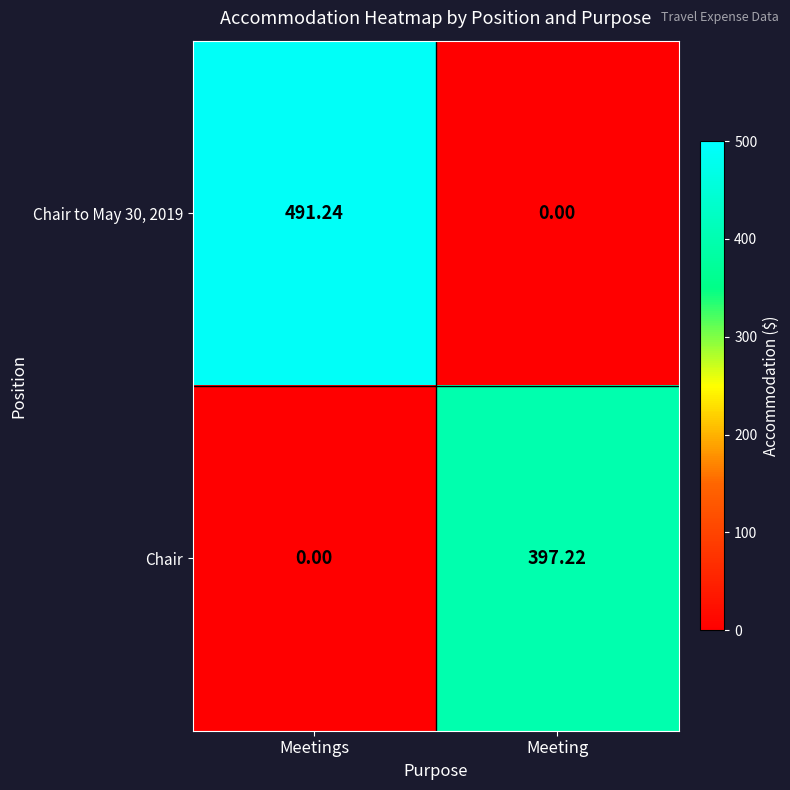

Which series changed the most between Meetings and Meeting?

Chair to May 30, 2019